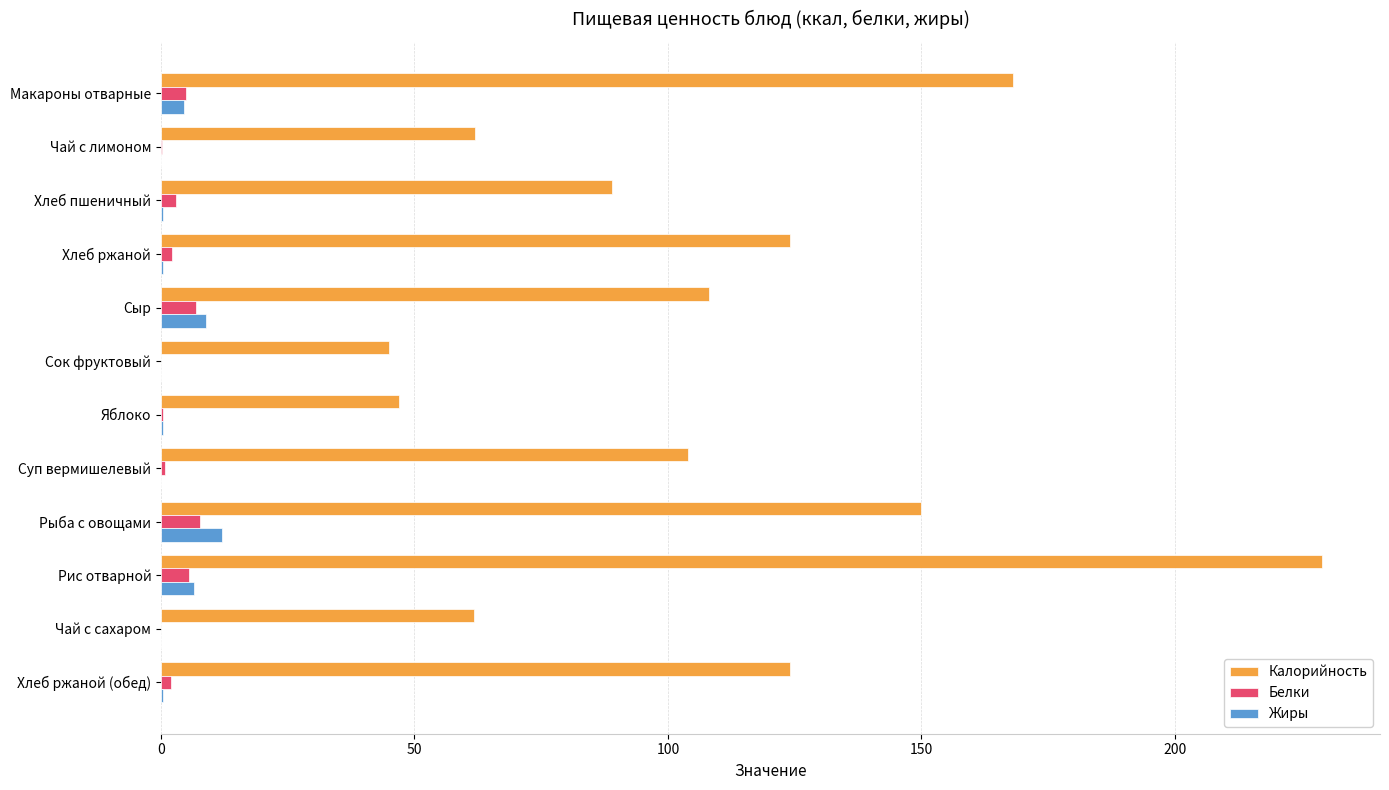

At which category is the sum across all series the highest?

Рис отварной